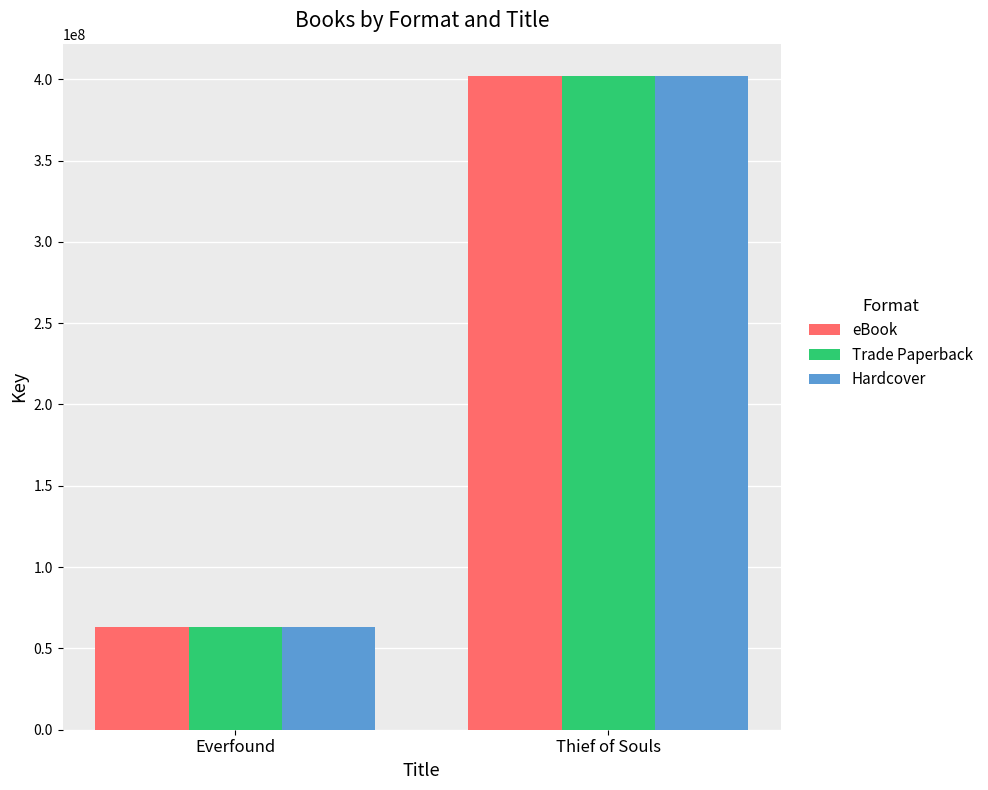

What is the greatest value displayed?

401751858